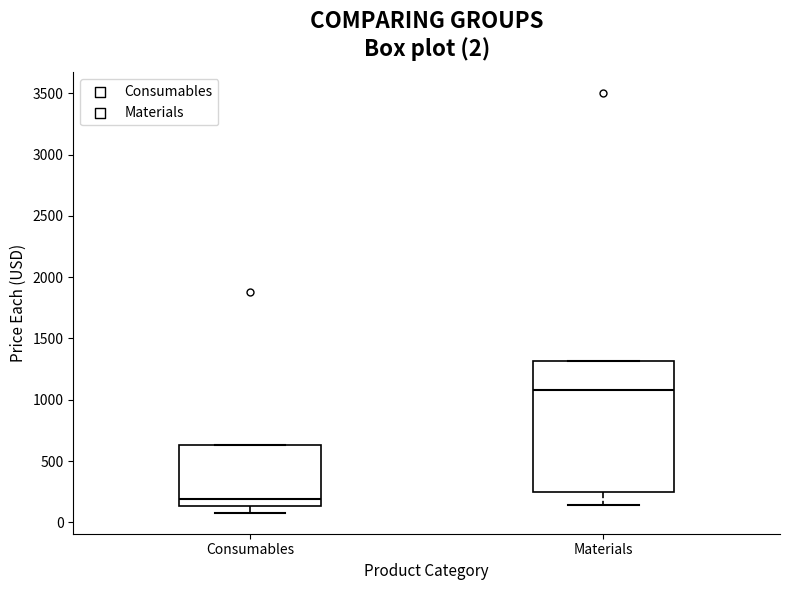

Comparing the boxes themselves (not the whiskers), which one is the tallest?

Materials